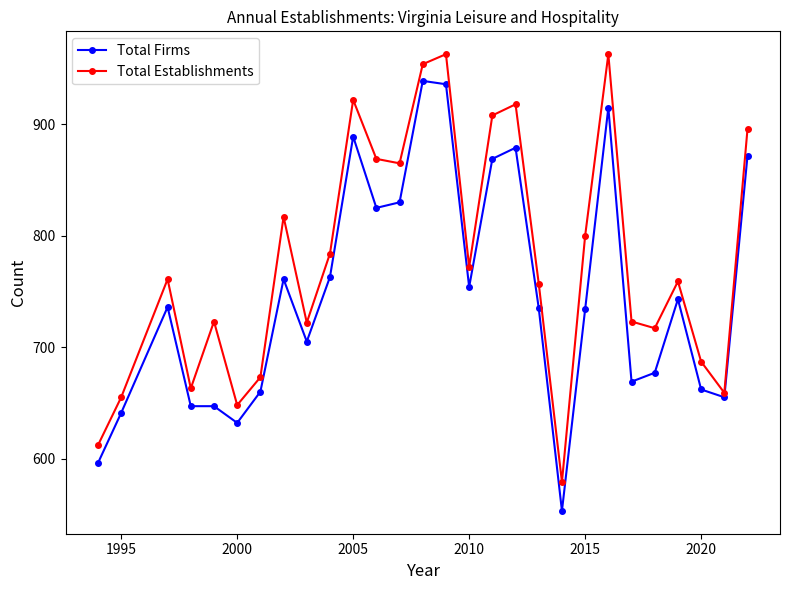

Which series has the largest total across all categories?

Total Establishments